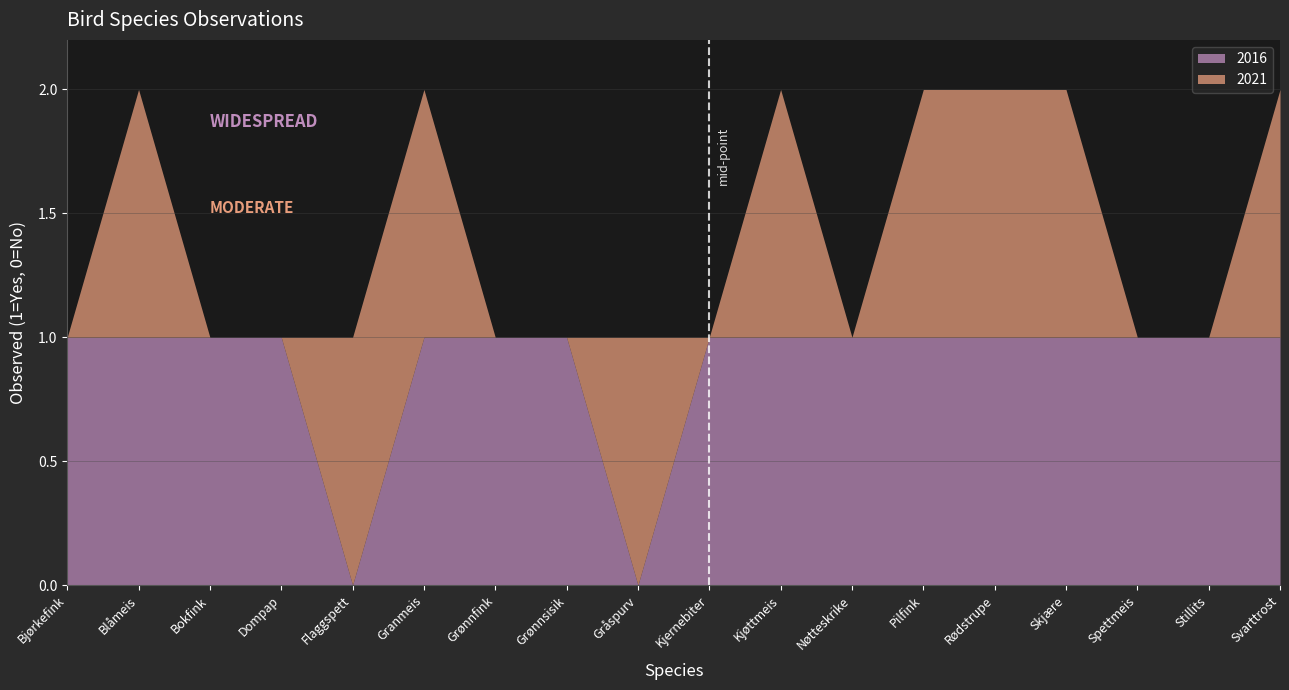

Which series has the widest spread of values?

2016